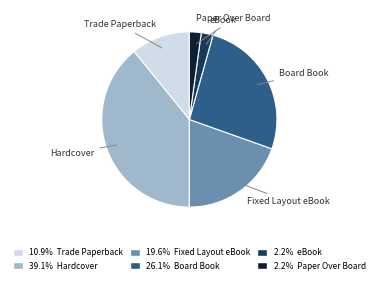

Is there a majority slice in this chart?

No